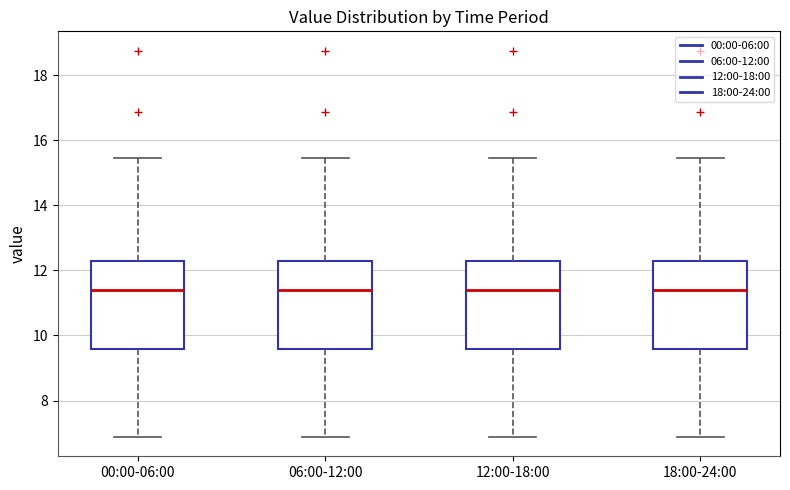

Reading left to right, transcribe this box plot: for each box, give where its median line is, the range the box spans, and where its two whiskers end, as read against the y-axis. The values are not printed on the chart, so give them approximately, as read against the axis.

00:00-06:00: median 11.4, box 9.6 to 12.4, whiskers 6.8 to 15.4
06:00-12:00: median 11.4, box 9.6 to 12.4, whiskers 6.8 to 15.4
12:00-18:00: median 11.4, box 9.6 to 12.4, whiskers 6.8 to 15.4
18:00-24:00: median 11.4, box 9.6 to 12.4, whiskers 6.8 to 15.4